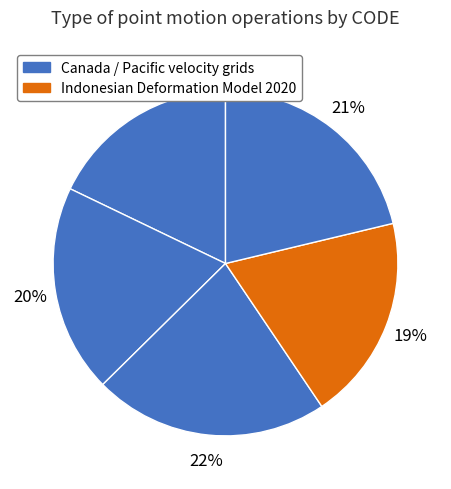

How many segments does this pie chart have?

5